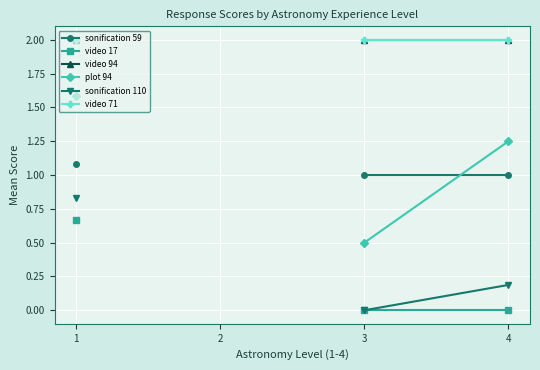

What is the difference between the maximum and minimum values in the plot 94 series?

1.1